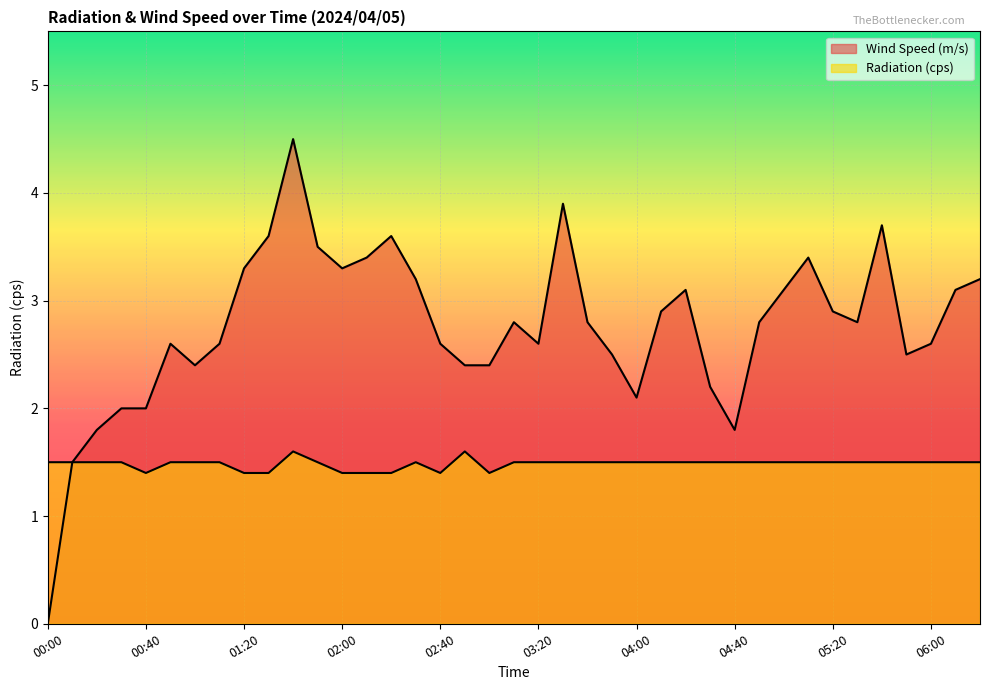

Between 03:00 and 03:20, which series saw the biggest shift?

Wind Speed (m/s)